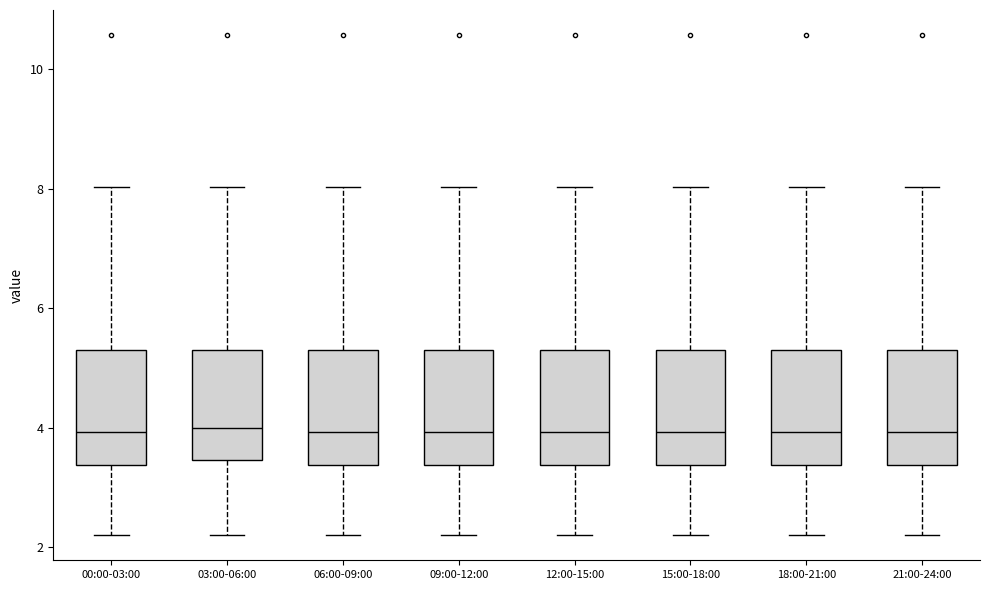

Reading left to right, transcribe this box plot: for each box, give where its median line is, the range the box spans, and where its two whiskers end, as read against the y-axis. The values are not printed on the chart, so give them approximately, as read against the axis.

00:00-03:00: median 4.0, box 3.4 to 5.4, whiskers 2.2 to 8.0
03:00-06:00: median 4.0, box 3.4 to 5.4, whiskers 2.2 to 8.0
06:00-09:00: median 4.0, box 3.4 to 5.4, whiskers 2.2 to 8.0
09:00-12:00: median 4.0, box 3.4 to 5.4, whiskers 2.2 to 8.0
12:00-15:00: median 4.0, box 3.4 to 5.4, whiskers 2.2 to 8.0
15:00-18:00: median 4.0, box 3.4 to 5.4, whiskers 2.2 to 8.0
18:00-21:00: median 4.0, box 3.4 to 5.4, whiskers 2.2 to 8.0
21:00-24:00: median 4.0, box 3.4 to 5.4, whiskers 2.2 to 8.0